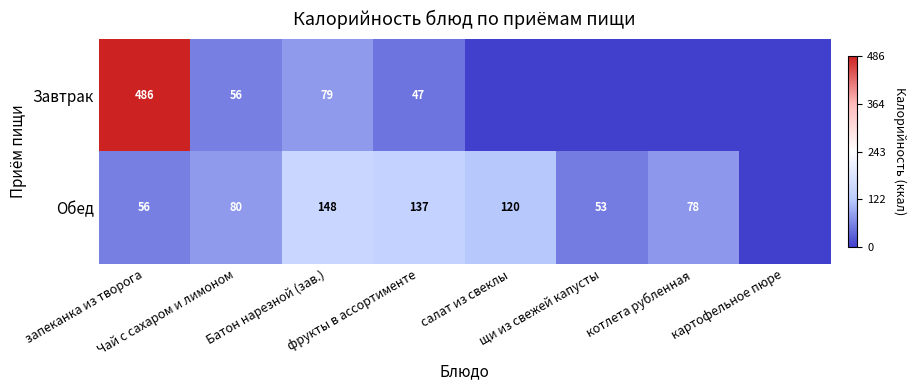

What is the spread (max minus min) of values at фрукты в ассортименте?

90